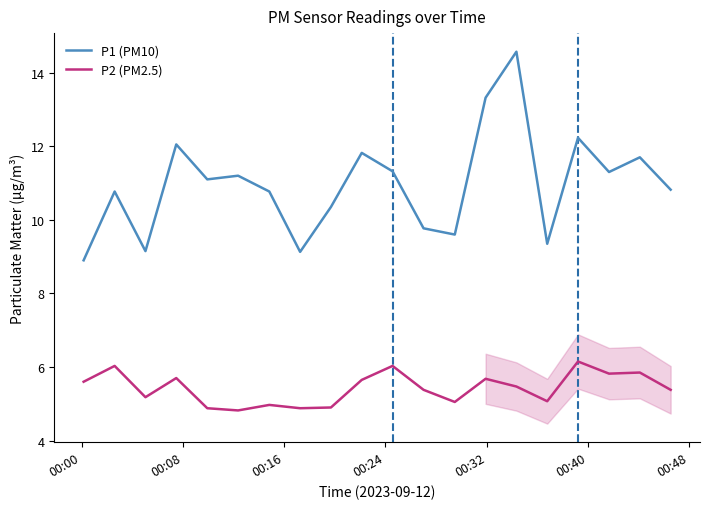

What is the average value of the P2 (PM2.5) series?

5.4